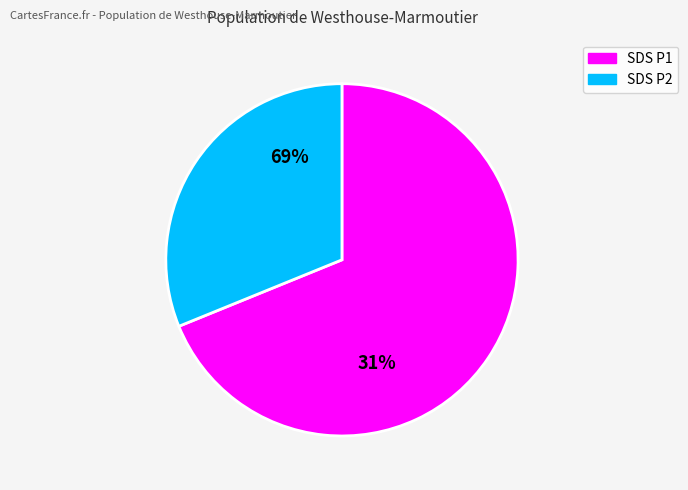

Rank the series by their average value, from highest to lowest.

SDS_P1, SDS_P2